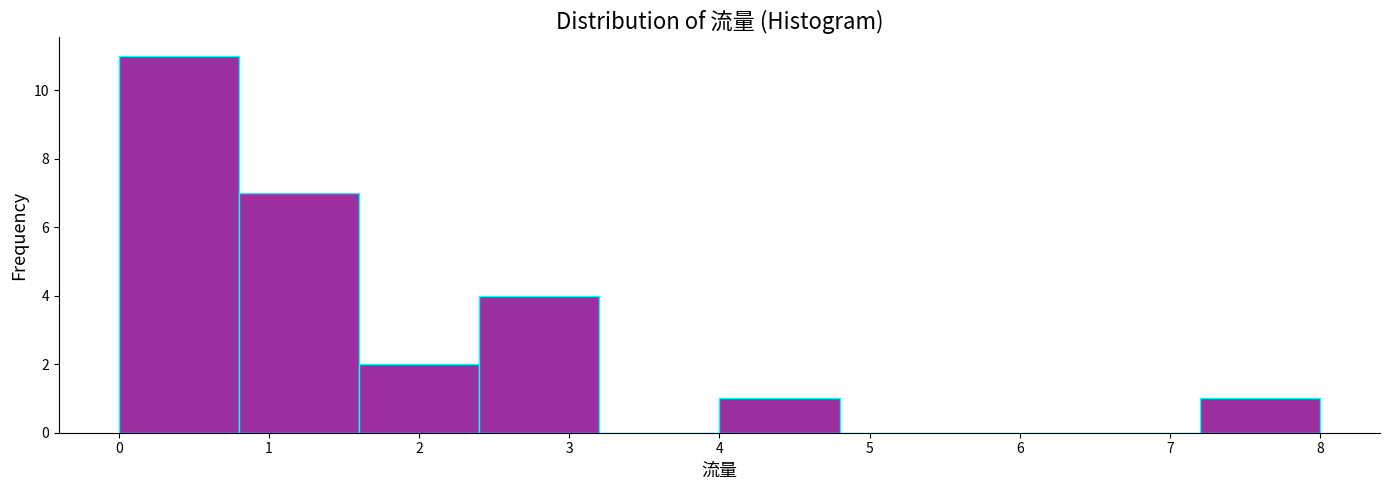

Over which range of the x-axis is the bar tallest?

0.0 to 0.8